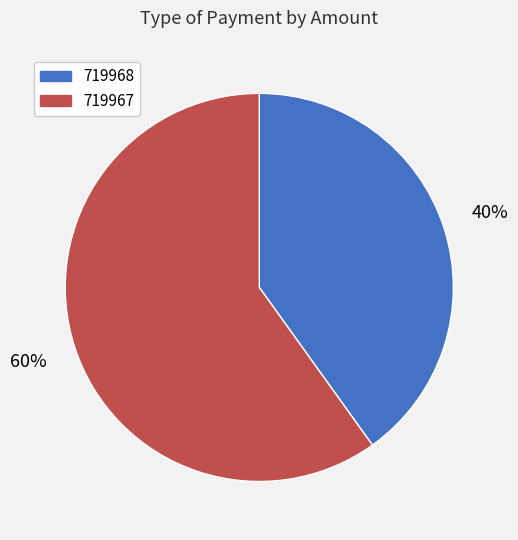

Count the number of slices in the pie.

2